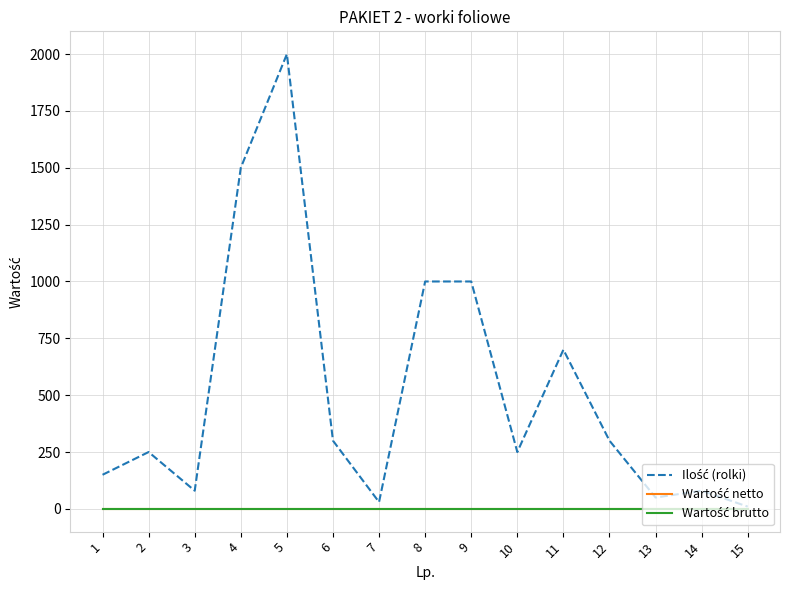

Does the chart display data point markers on the line(s)?

No